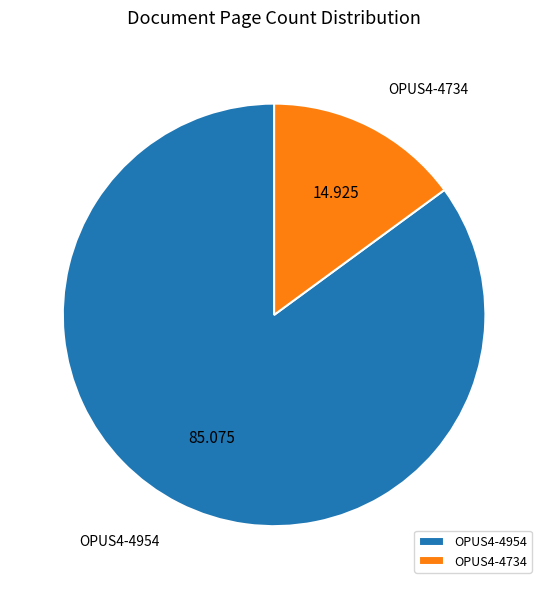

Does OPUS4-4954 represent more than half of the total?

Yes